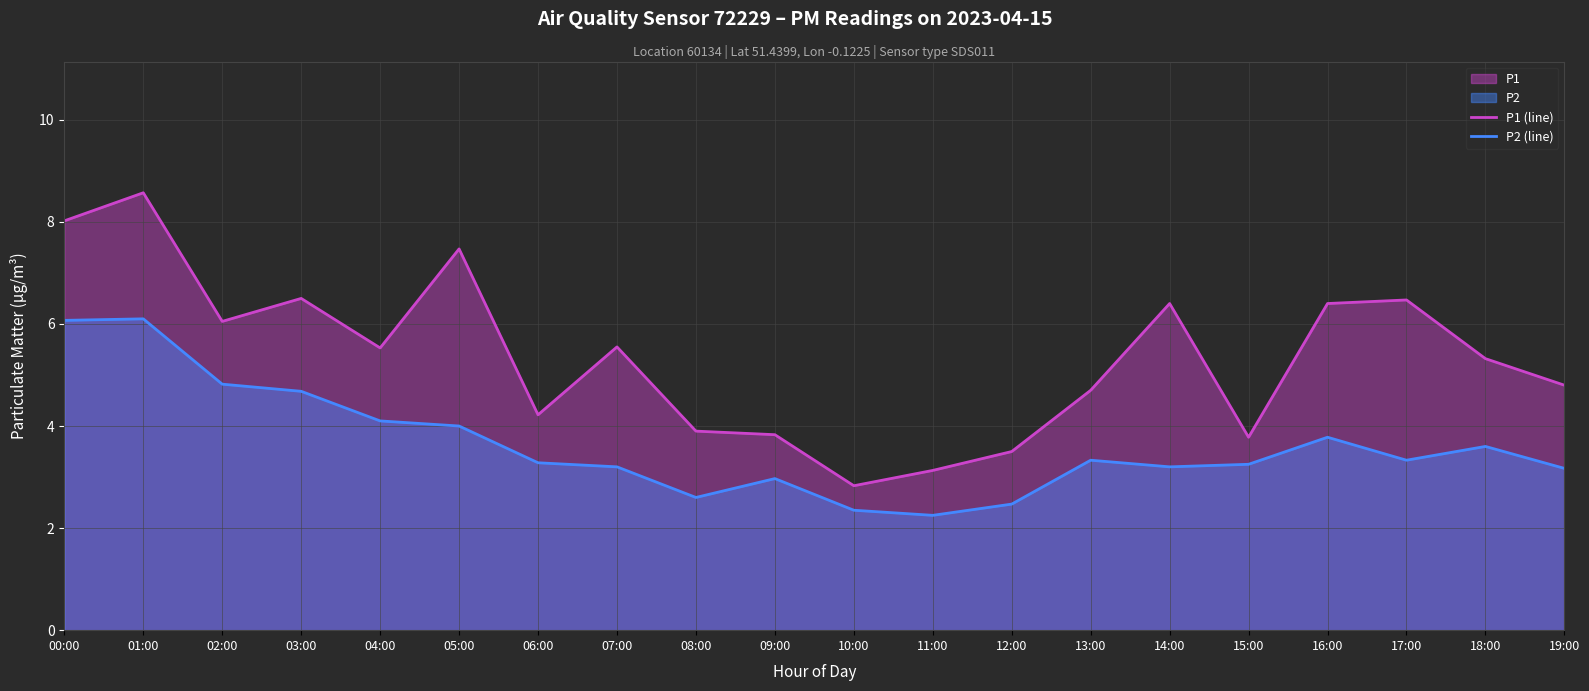

Rank the series at 18:00 from highest to lowest value.

P1 (line), P2 (line)